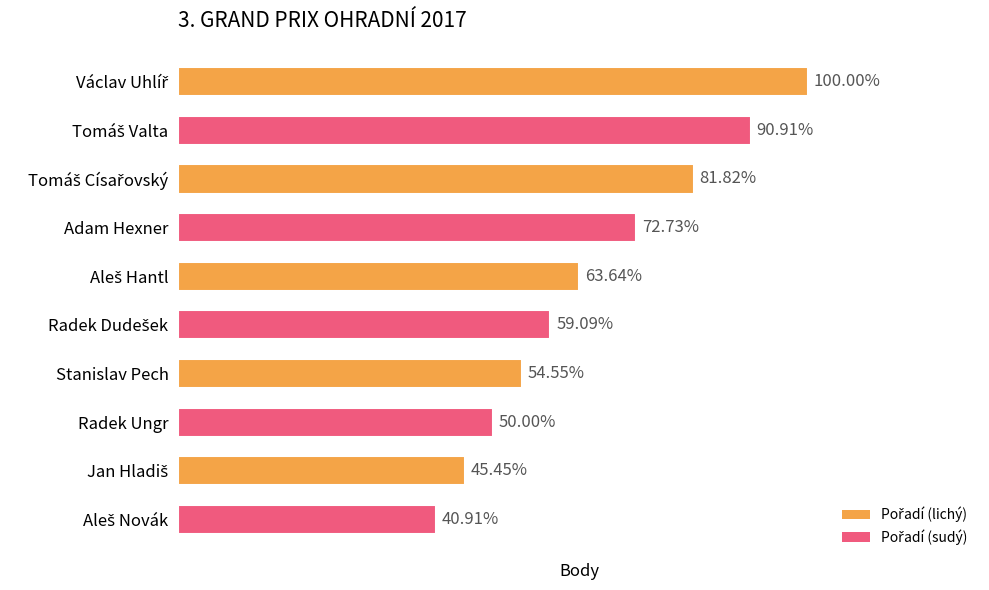

Does the chart contain any negative values?

No